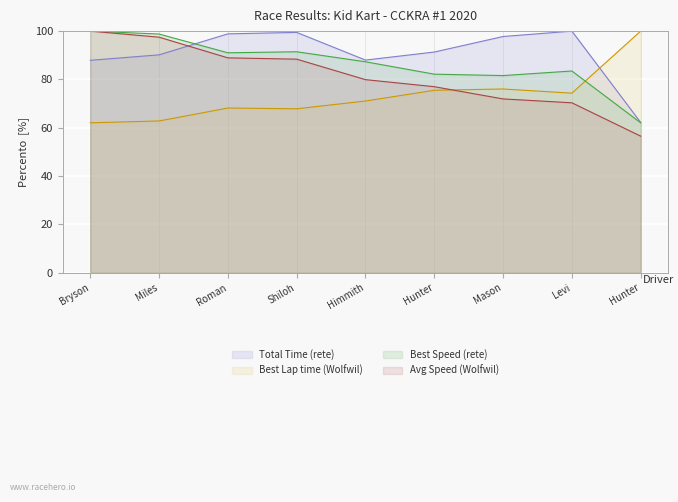

What are all the series names shown in the legend?

Total Time (rete), Best Lap time (Wolfwil), Best Speed (rete), Avg Speed (Wolfwil)